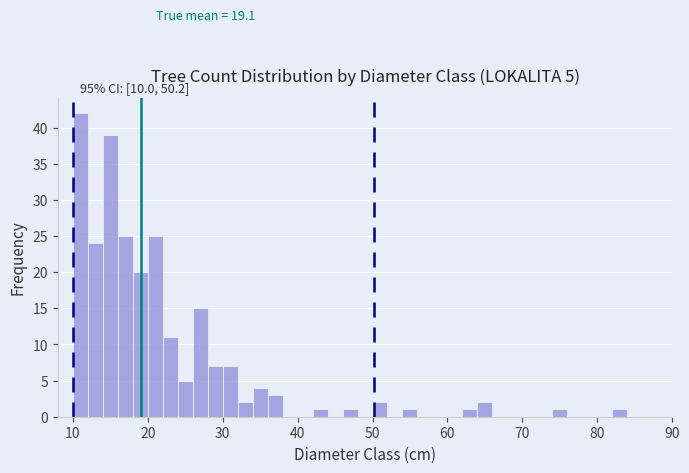

Around what value on the x-axis is the tallest bar? Give the approximate position of its centre, as read against the axis.

11